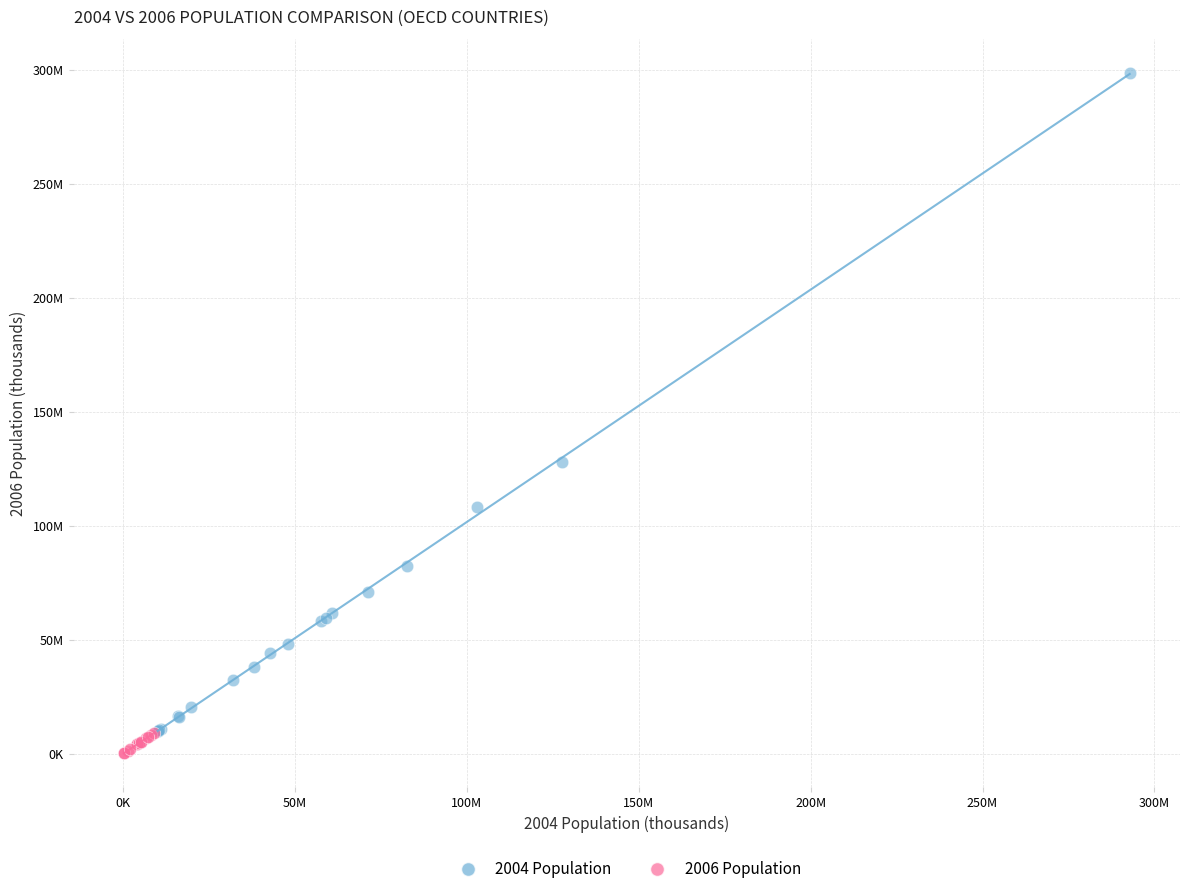

Which series contains the lowest Y value?

2006 Population